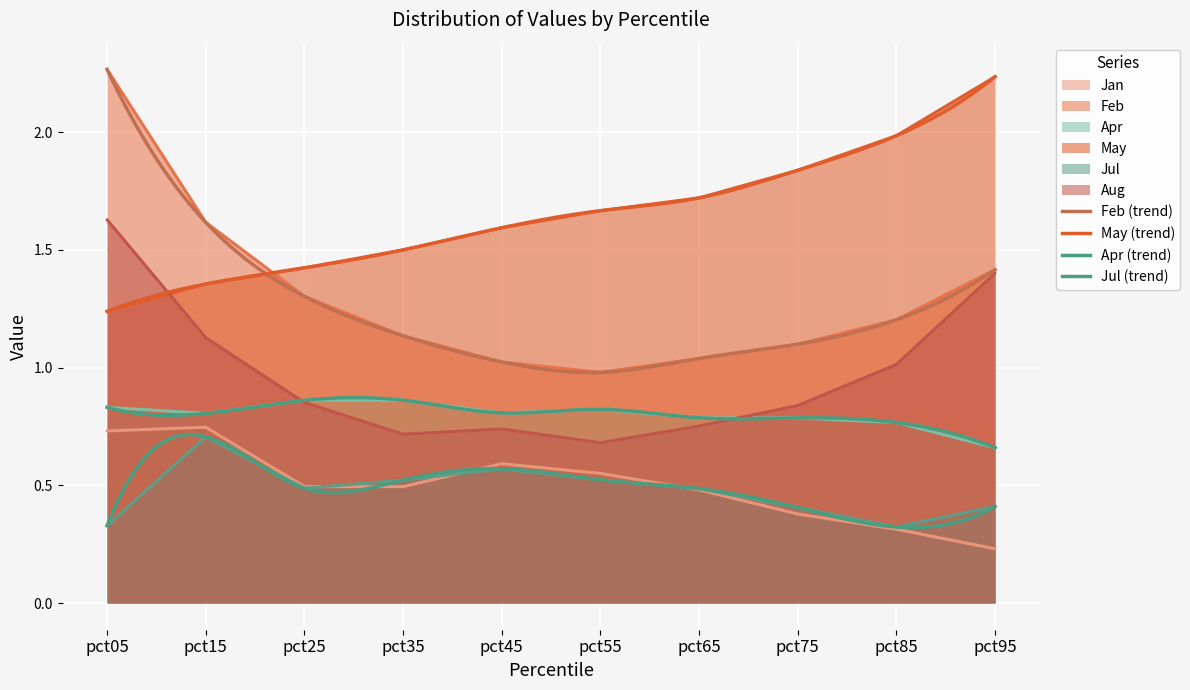

At which label is Apr closest to 0?

pct95